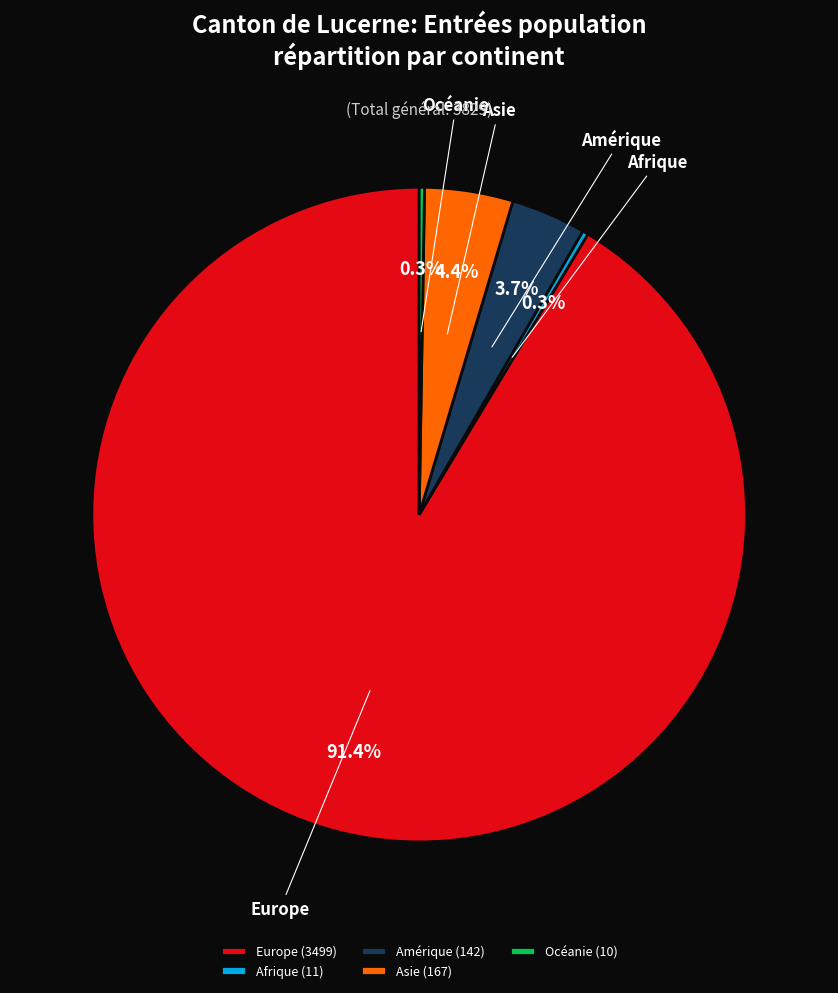

To the nearest percent, what percentage of the pie is Asie?

4%